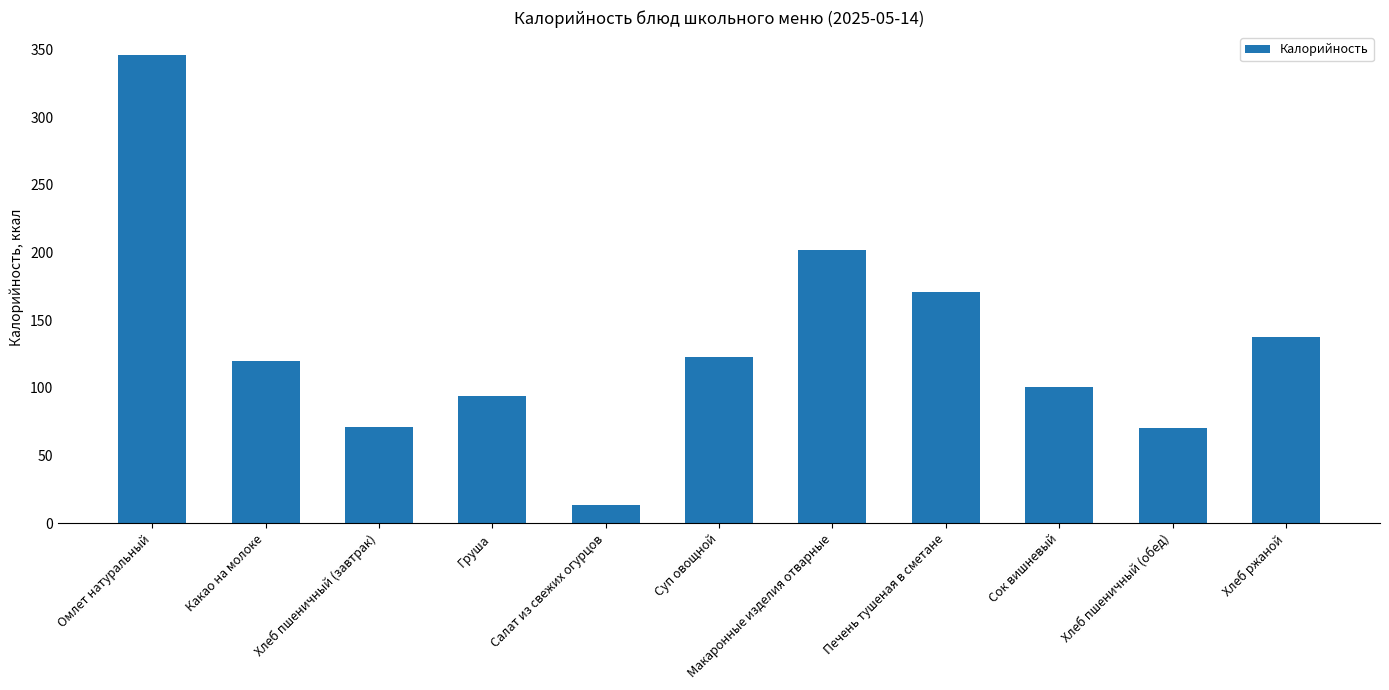

What is the difference between the maximum and minimum values?

332.5